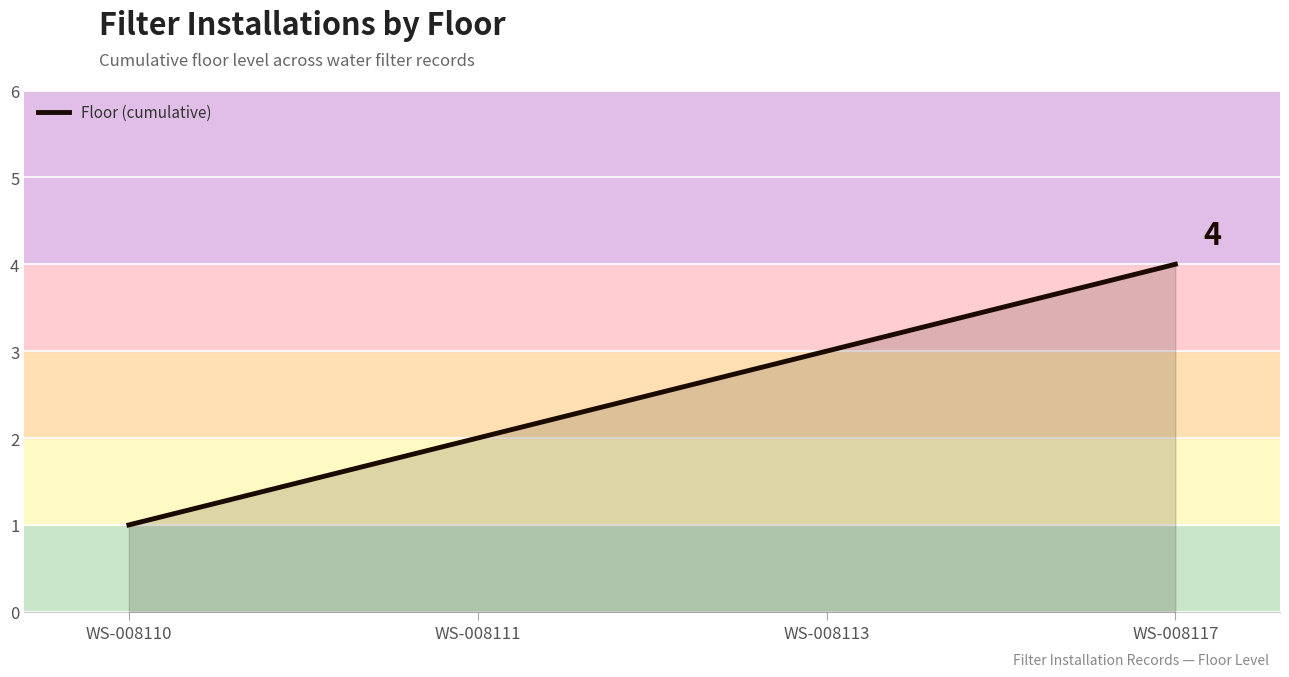

What is the change in value from WS-008111 to WS-008117?

+2